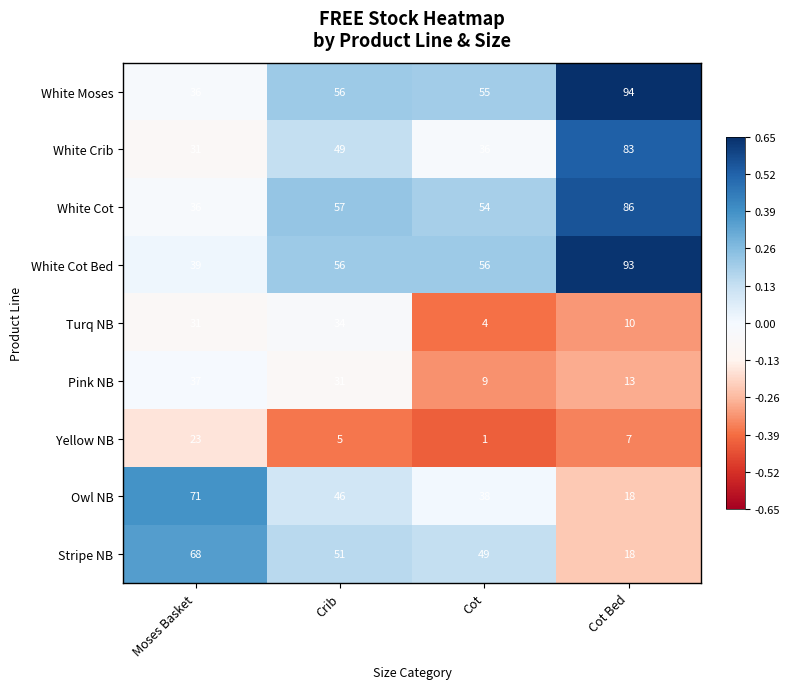

Is it true that Stripe NB equals 18 at Cot Bed?

True